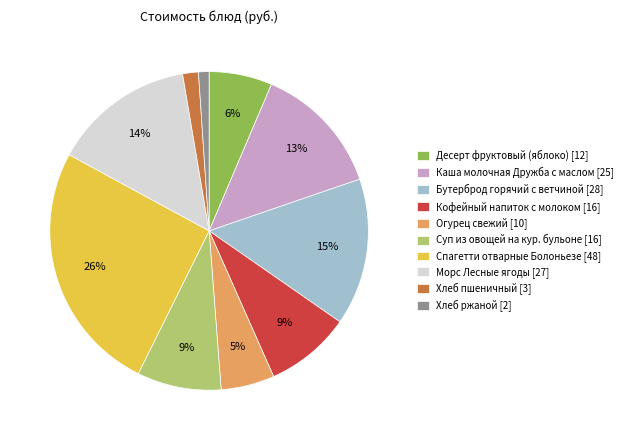

How many slices are in this pie chart?

10